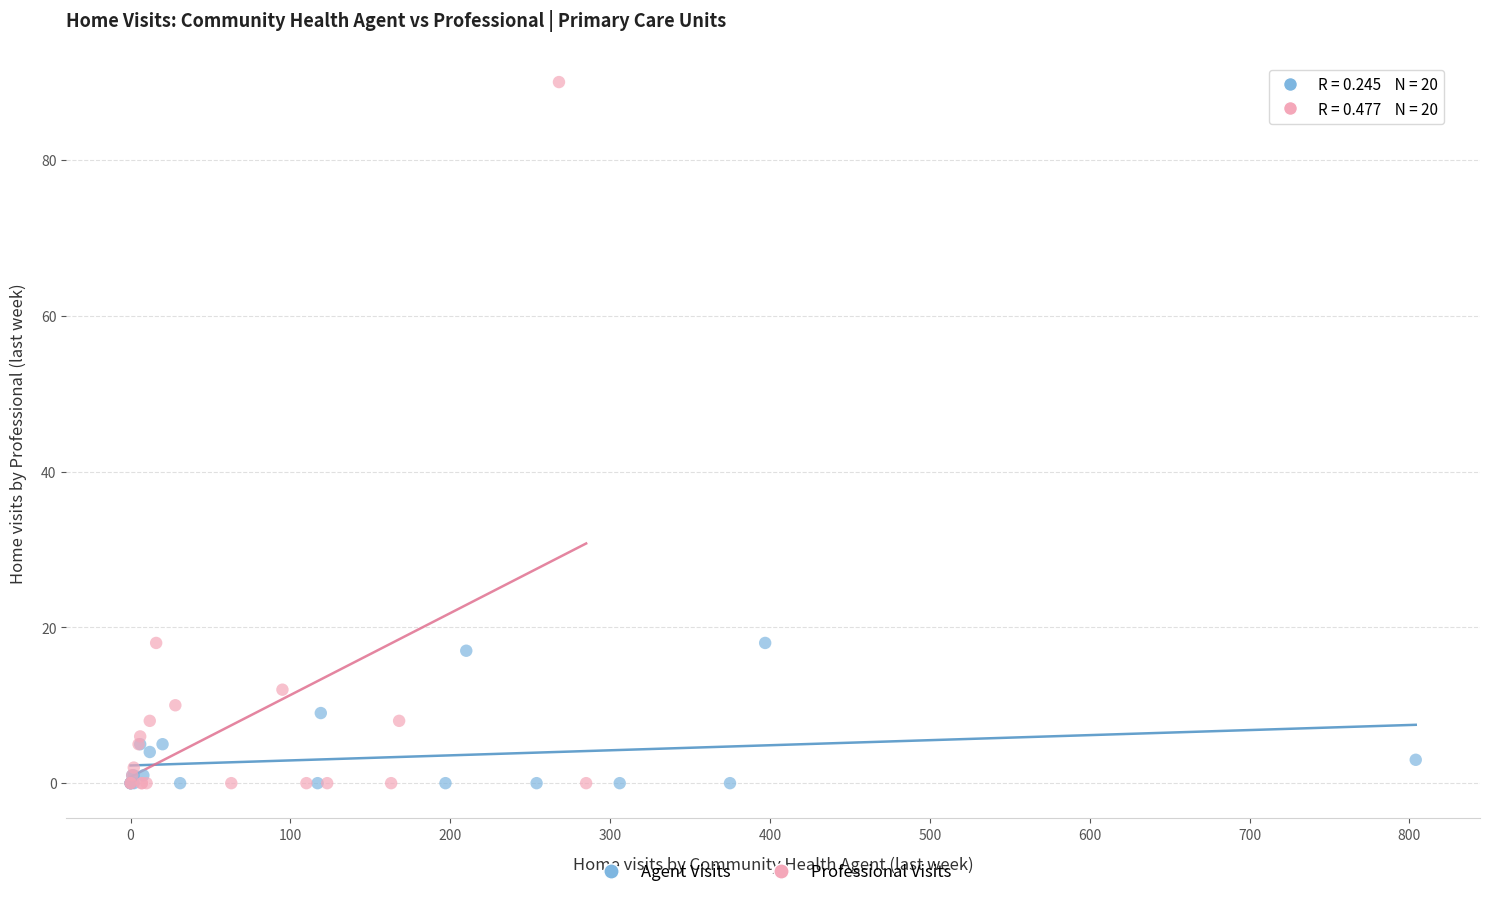

Which series contains the highest Y value?

Professional Visits